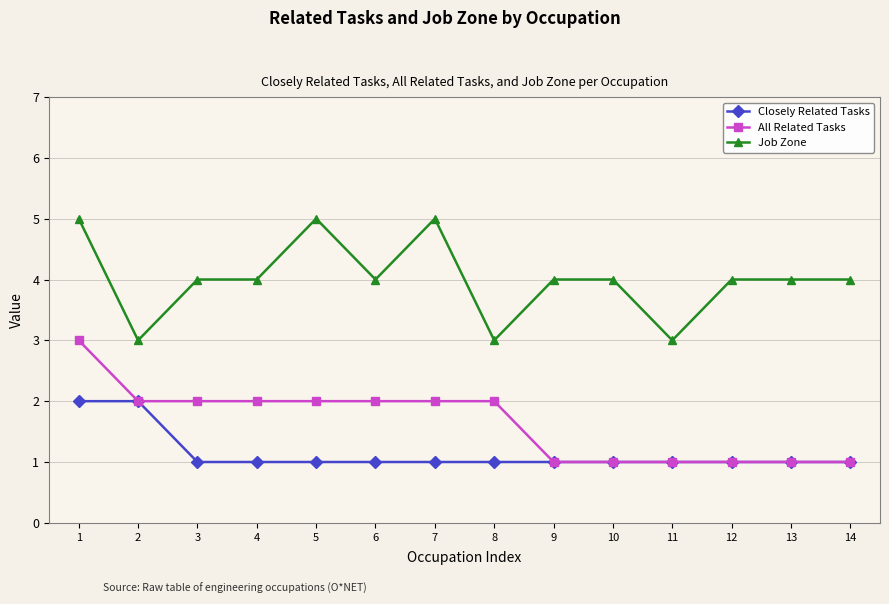

What is the spread (max minus min) of values at 10?

3